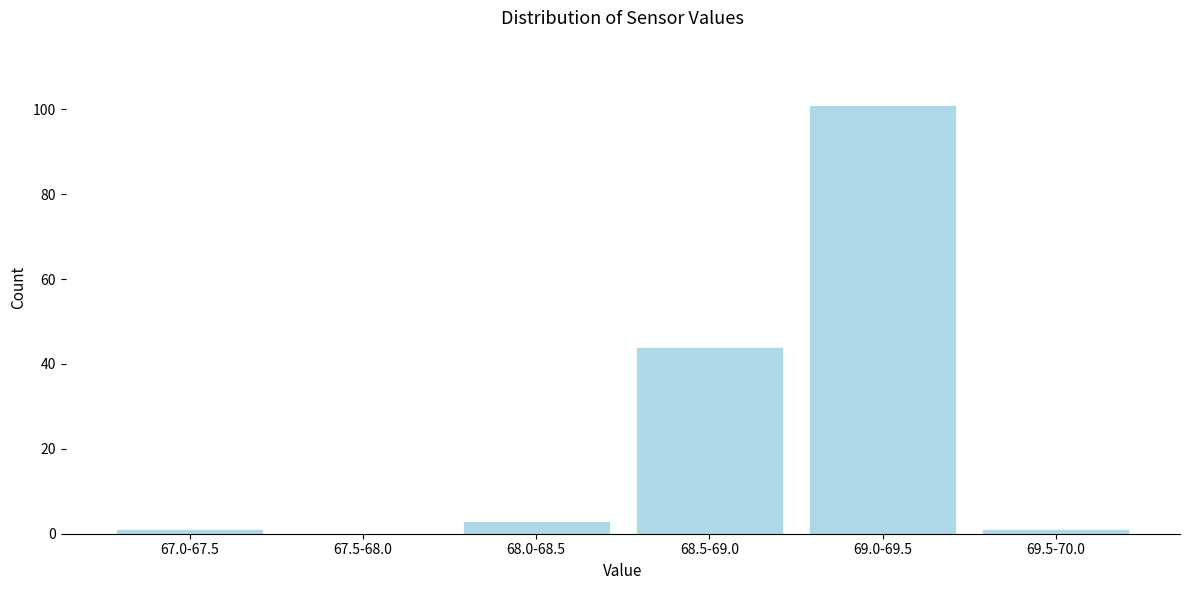

Reading right to left, what are all the values shown in this chart?

69.5-70.0=1	69.0-69.5=101	68.5-69.0=44	68.0-68.5=3	67.5-68.0=0	67.0-67.5=1